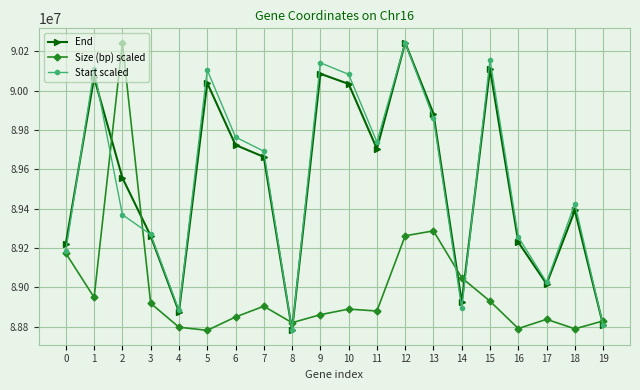

True or false: End and Size (bp) scaled intersect in this chart.

True